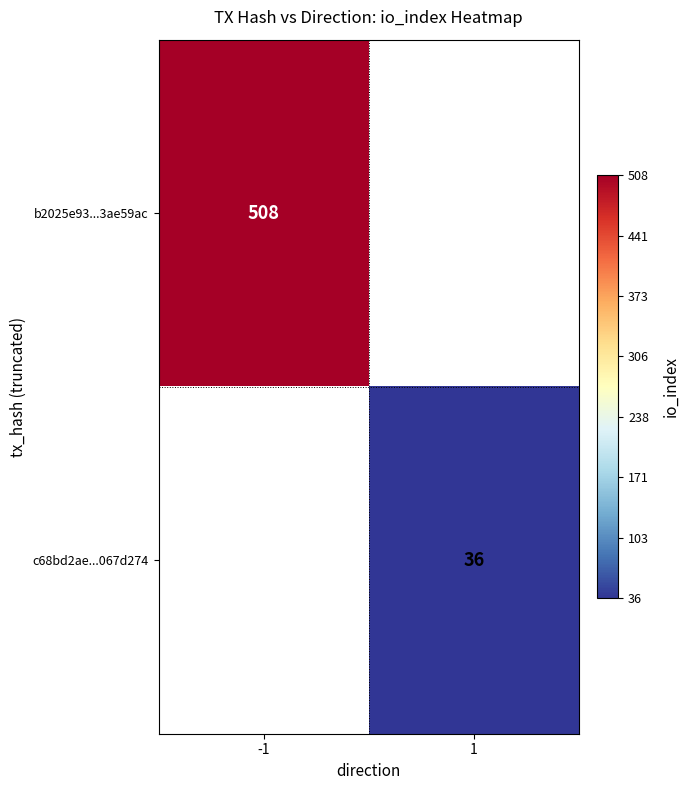

What is the maximum value shown in the chart?

508.0